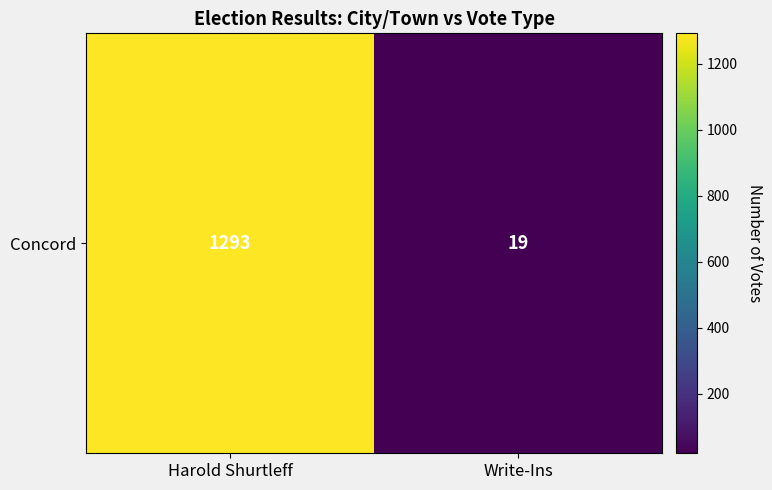

How many values are between 19 and 1293?

2